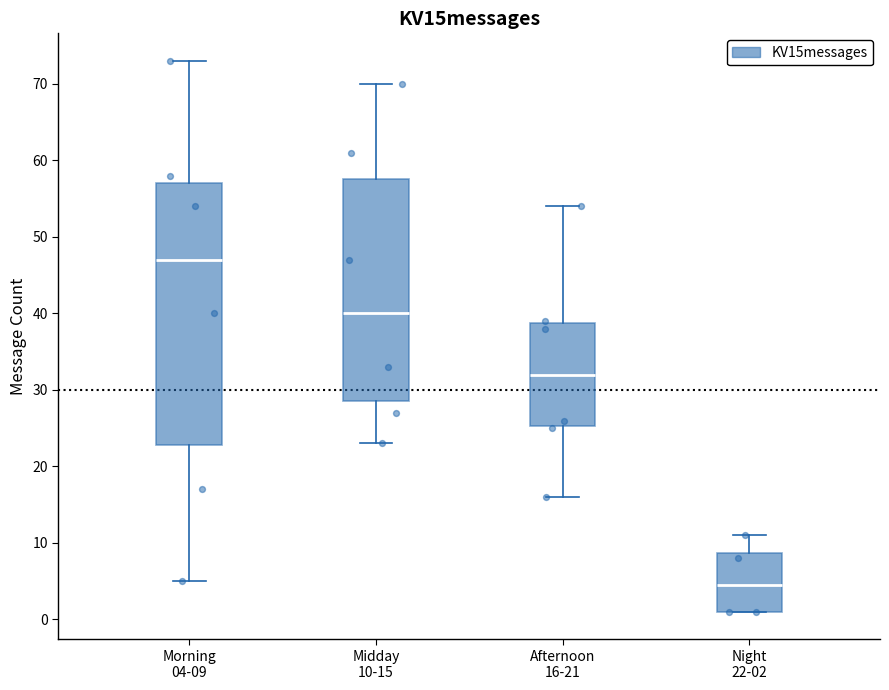

Reading left to right, transcribe this box plot: for each box, give where its median line is, the range the box spans, and where its two whiskers end, as read against the y-axis. The values are not printed on the chart, so give them approximately, as read against the axis.

Morning 04-09: median 47, box 23 to 57, whiskers 5 to 73
Midday 10-15: median 40, box 29 to 58, whiskers 23 to 70
Afternoon 16-21: median 32, box 25 to 39, whiskers 16 to 54
Night 22-02: median 5, box 1 to 9, whiskers 1 to 11